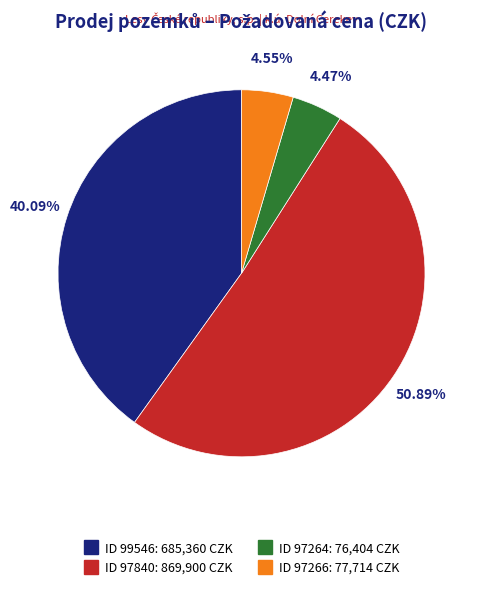

Count the number of slices in the pie.

4